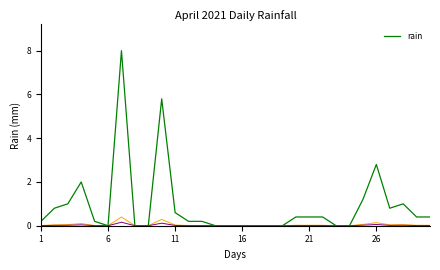

Count the number of categories in the chart.

30